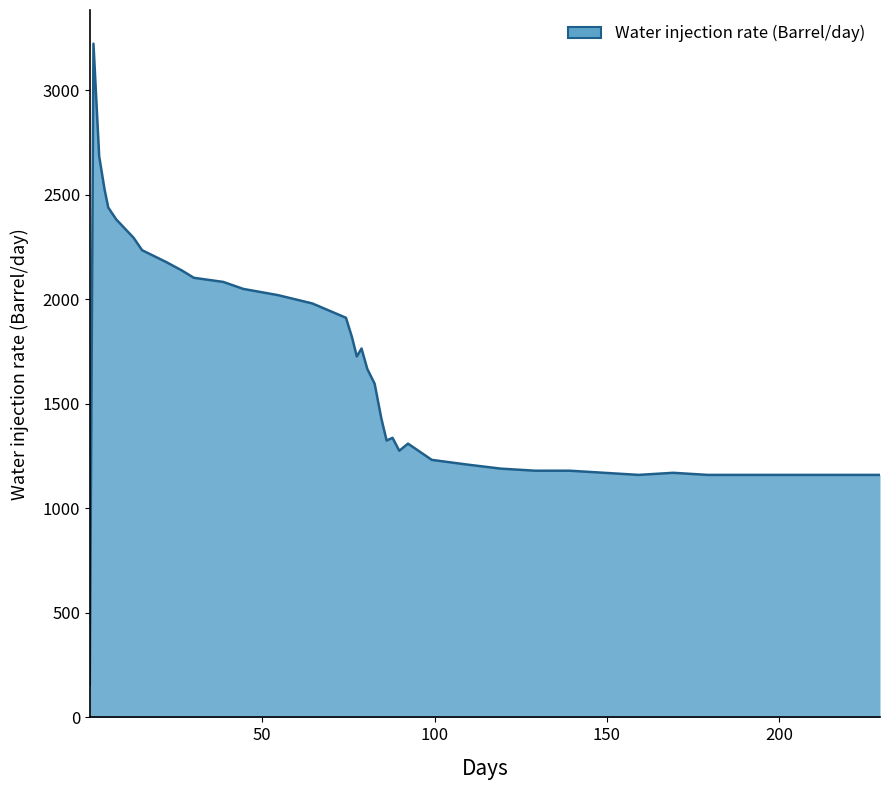

Does the chart display data point markers on the line(s)?

No